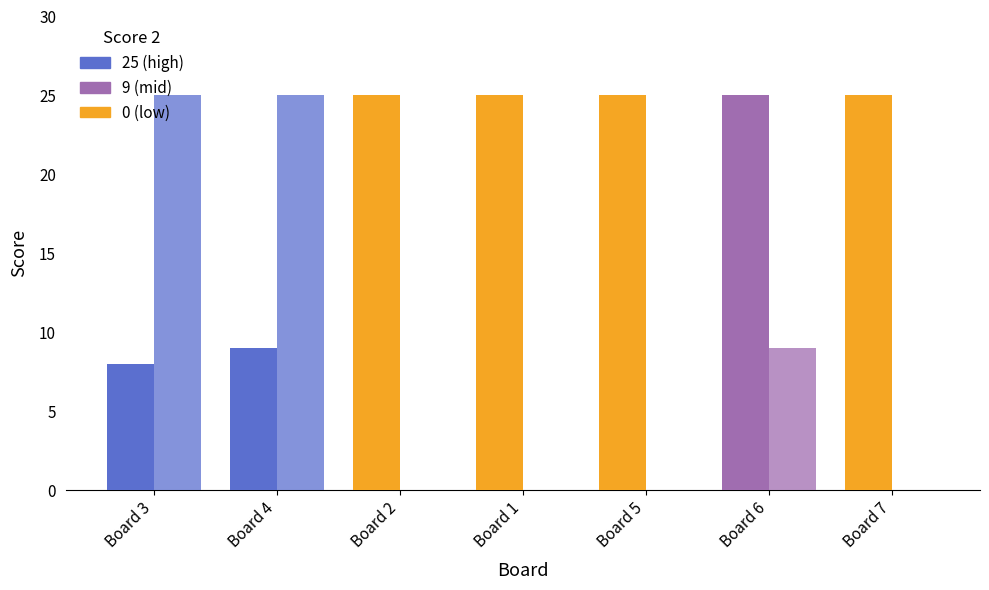

Reading right to left, extract all data points from this chart.

Score 1: Board 7=25	Board 6=25	Board 5=25	Board 1=25	Board 2=25	Board 4=9	Board 3=8
Score 2: Board 7=0	Board 6=9	Board 5=0	Board 1=0	Board 2=0	Board 4=25	Board 3=25